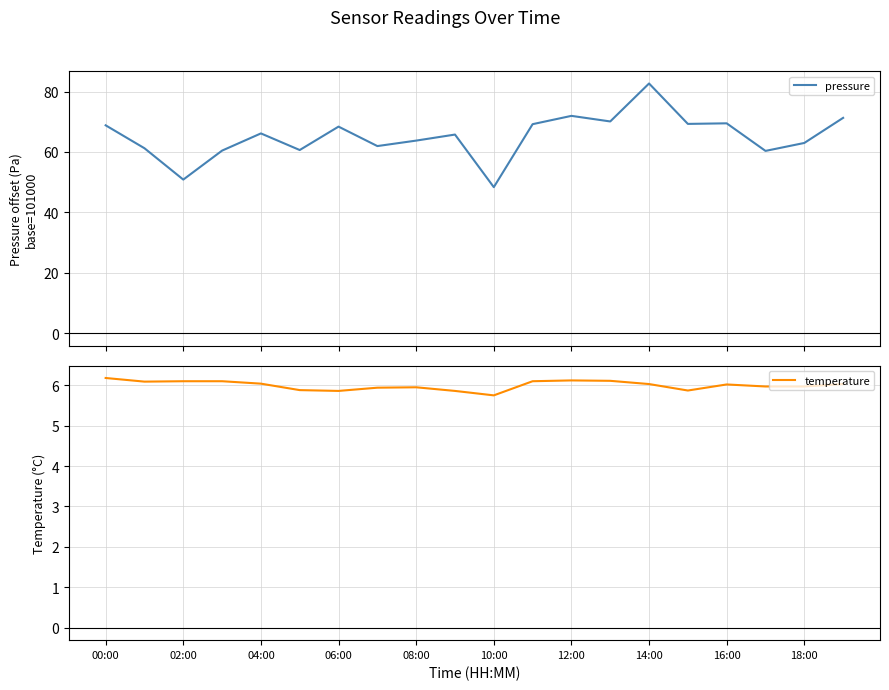

How many categories are shown in the chart?

20